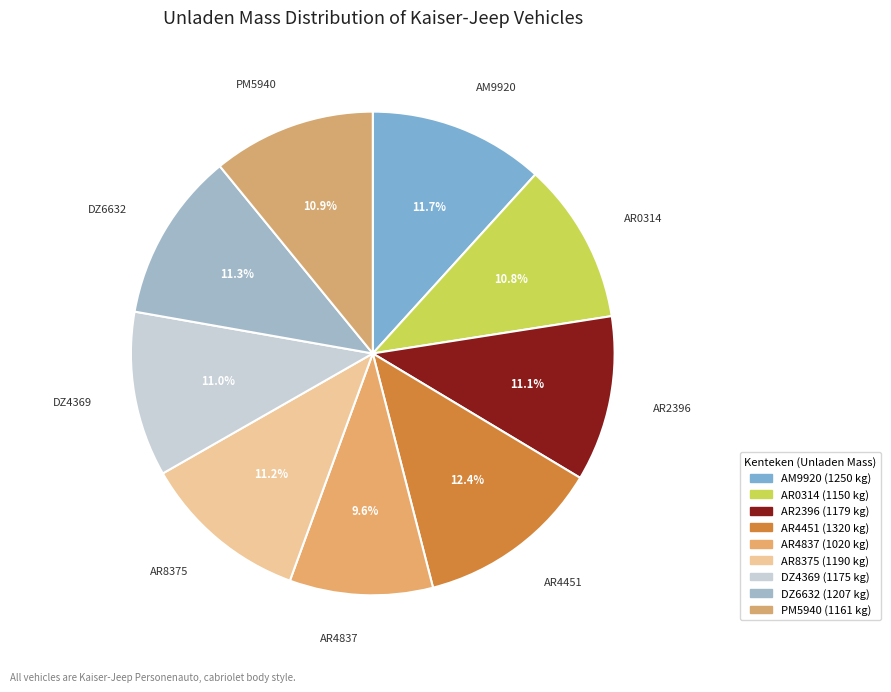

What is the largest slice in the pie chart?

AR4451